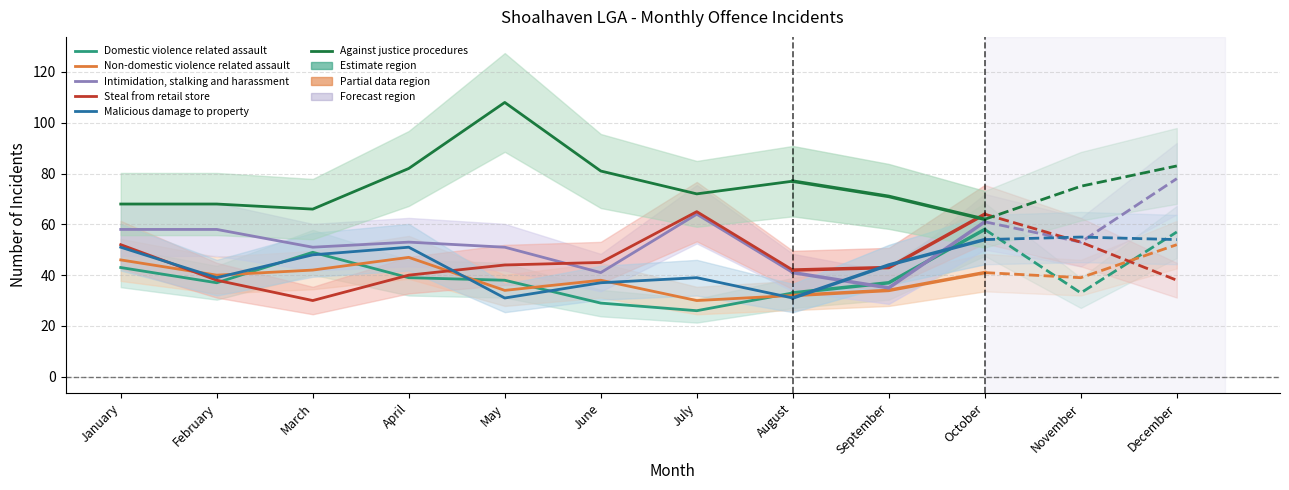

The Malicious damage to property series shows 39 at July. True or false?

True